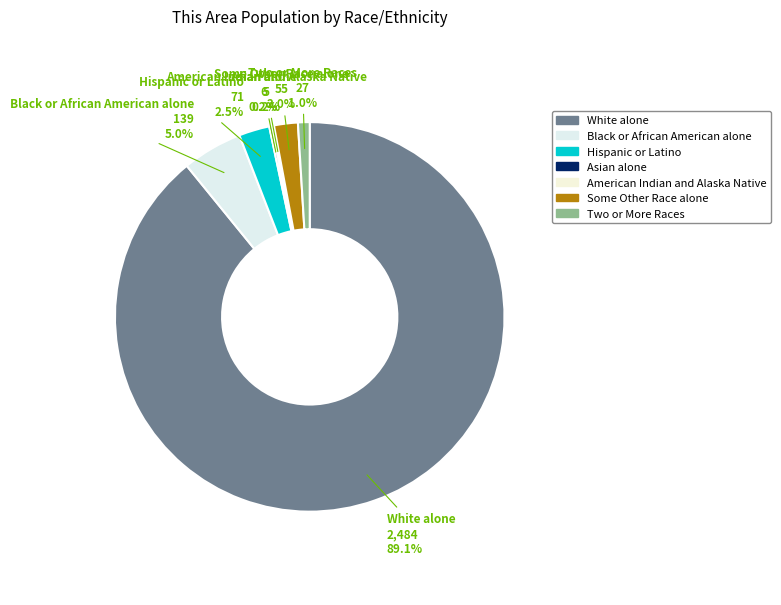

Is there any slice that represents more than half of the pie?

Yes